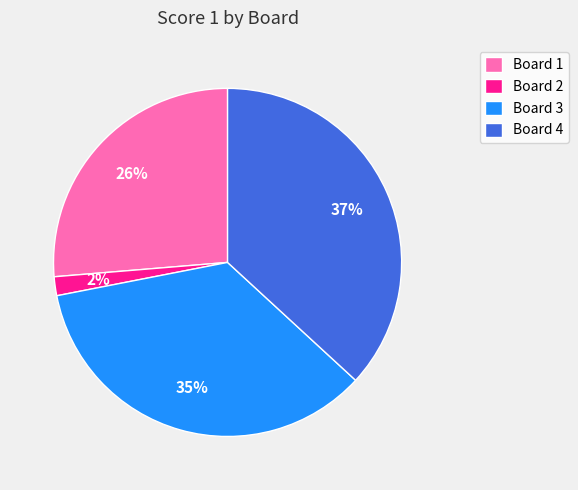

Between Board 1 and Board 3, which is larger?

Board 3